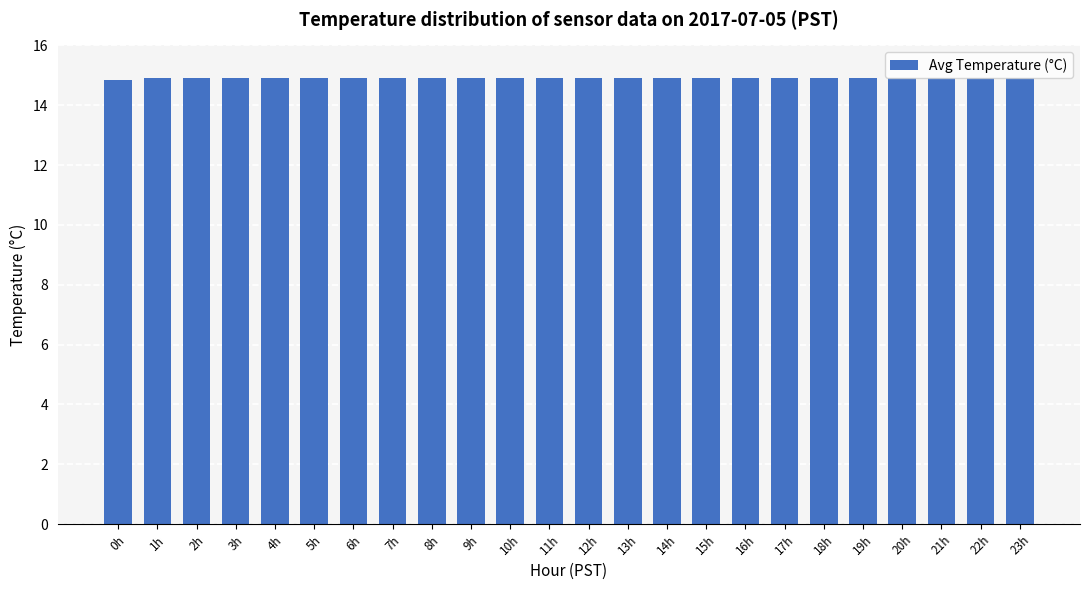

What is the label of the 20th bar from the left?

19h